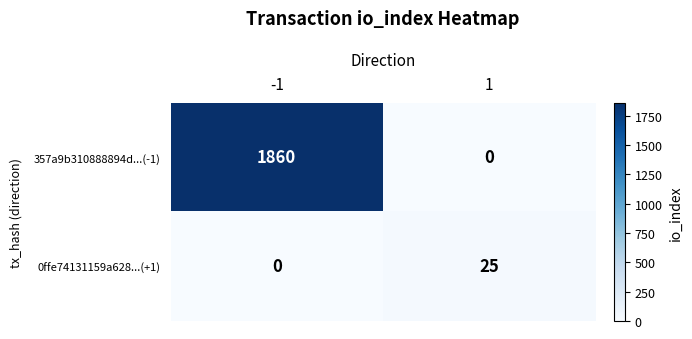

Reading left to right, what are all the values shown in this chart?

357a9b310888894d...(-1): -1=1860	1=0
0ffe74131159a628...(+1): -1=0	1=25